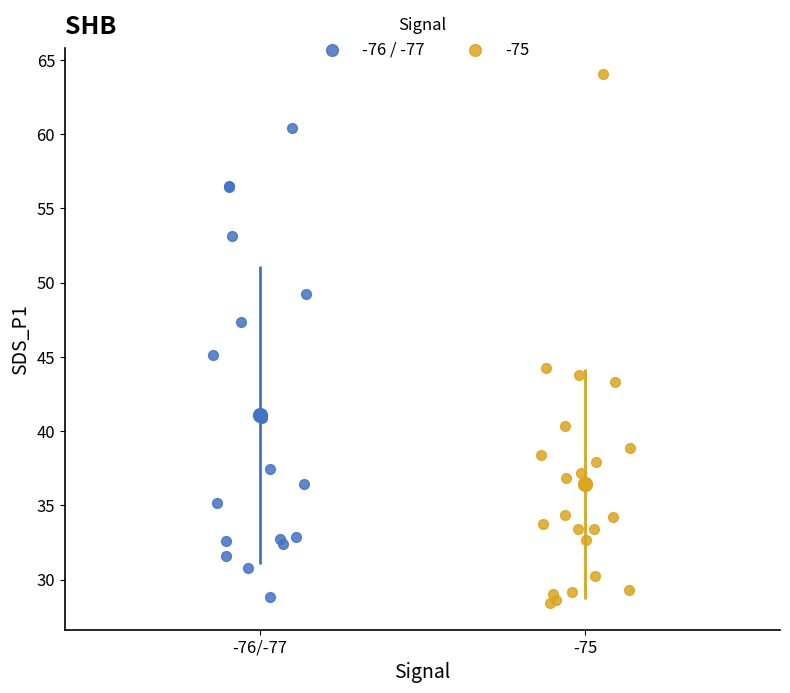

Which series contains the highest Y value?

-75